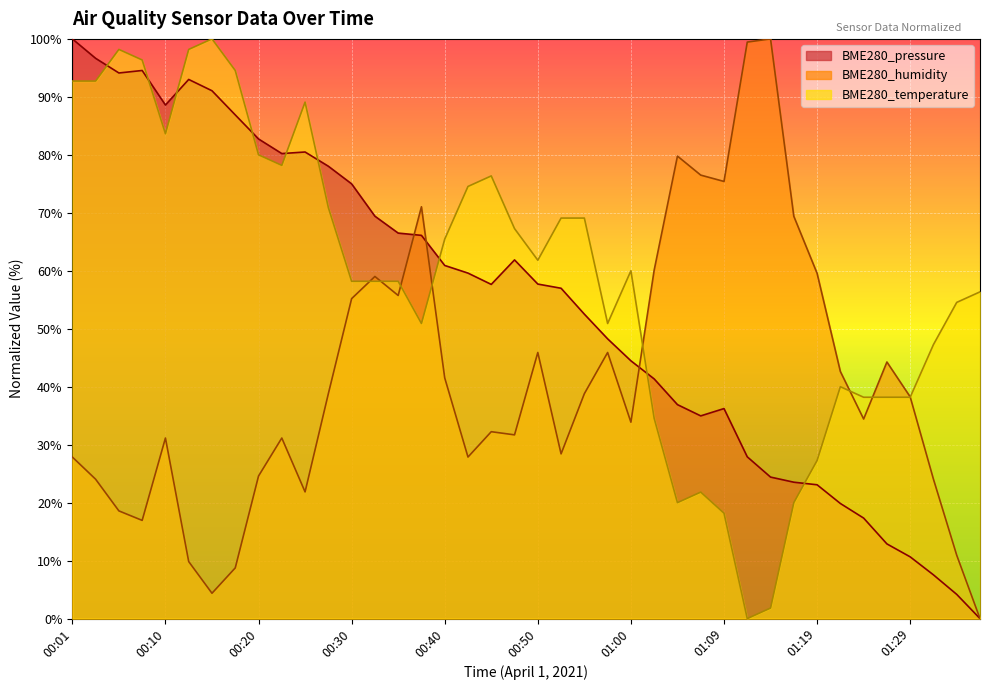

Which series has the largest total across all categories?

BME280_temperature